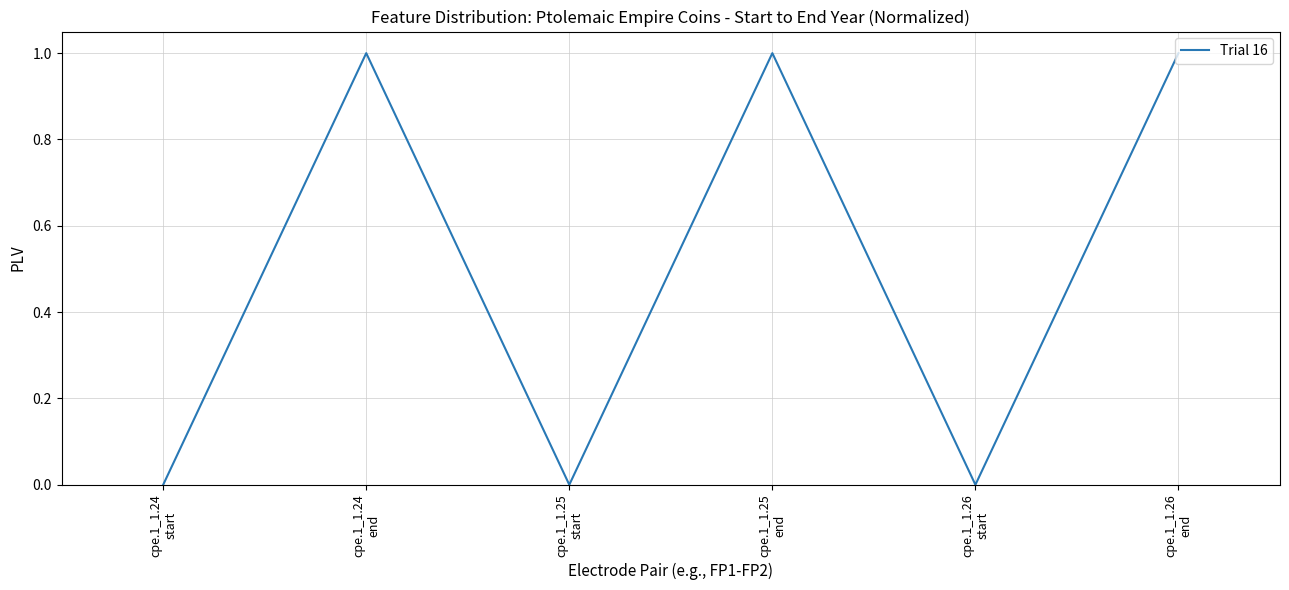

Where is the first local maximum?

cpe.1_1.24
end